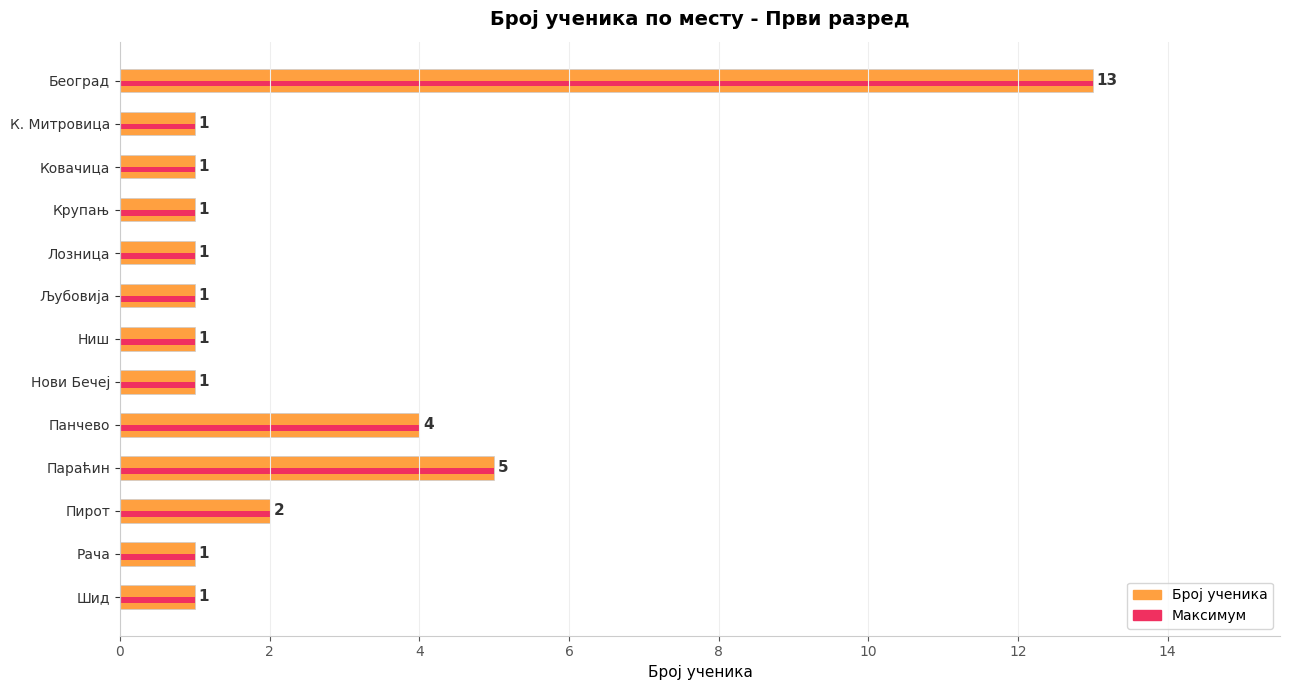

How many bars are there in total?

13